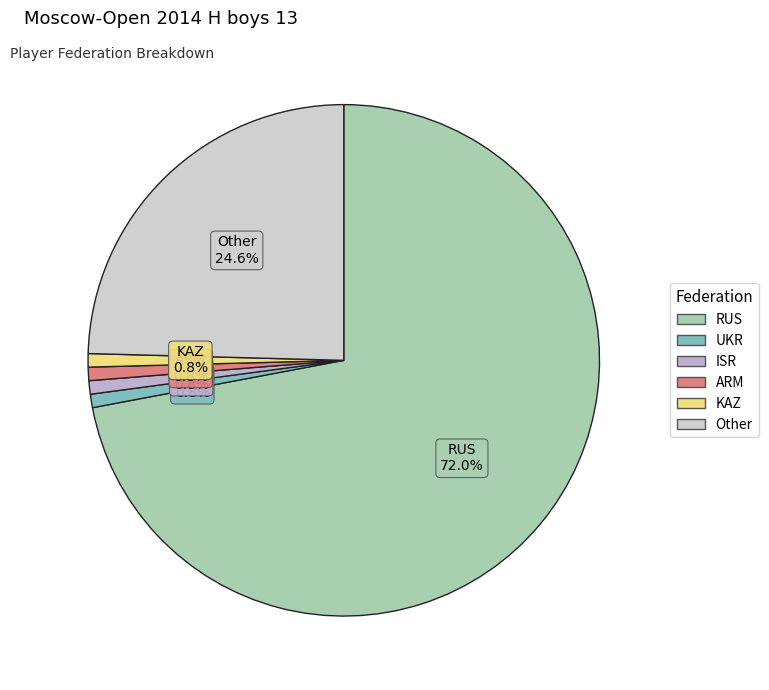

Count the number of slices in the pie.

6